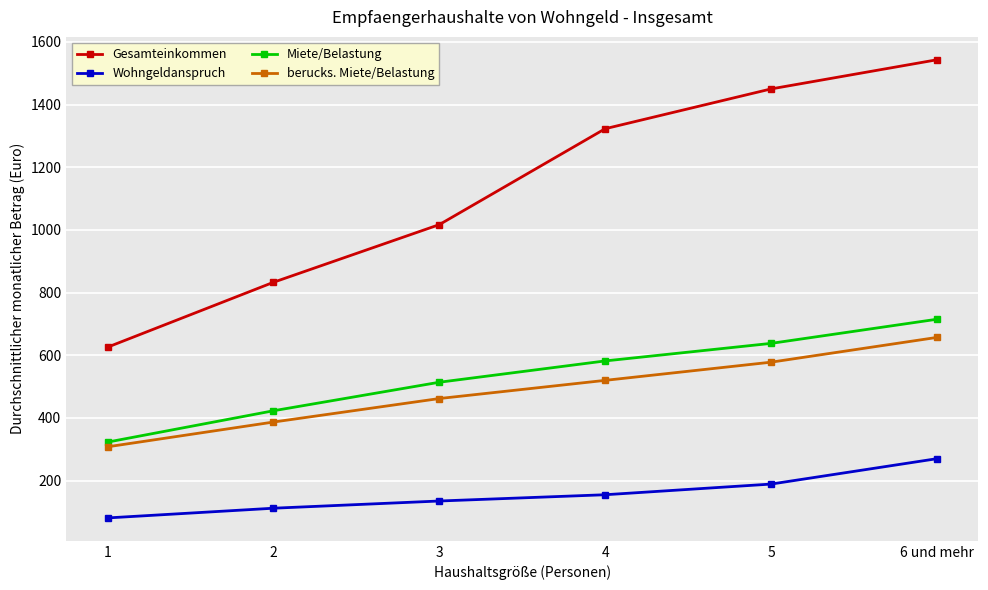

What is the label of the 2nd point from the right?

5